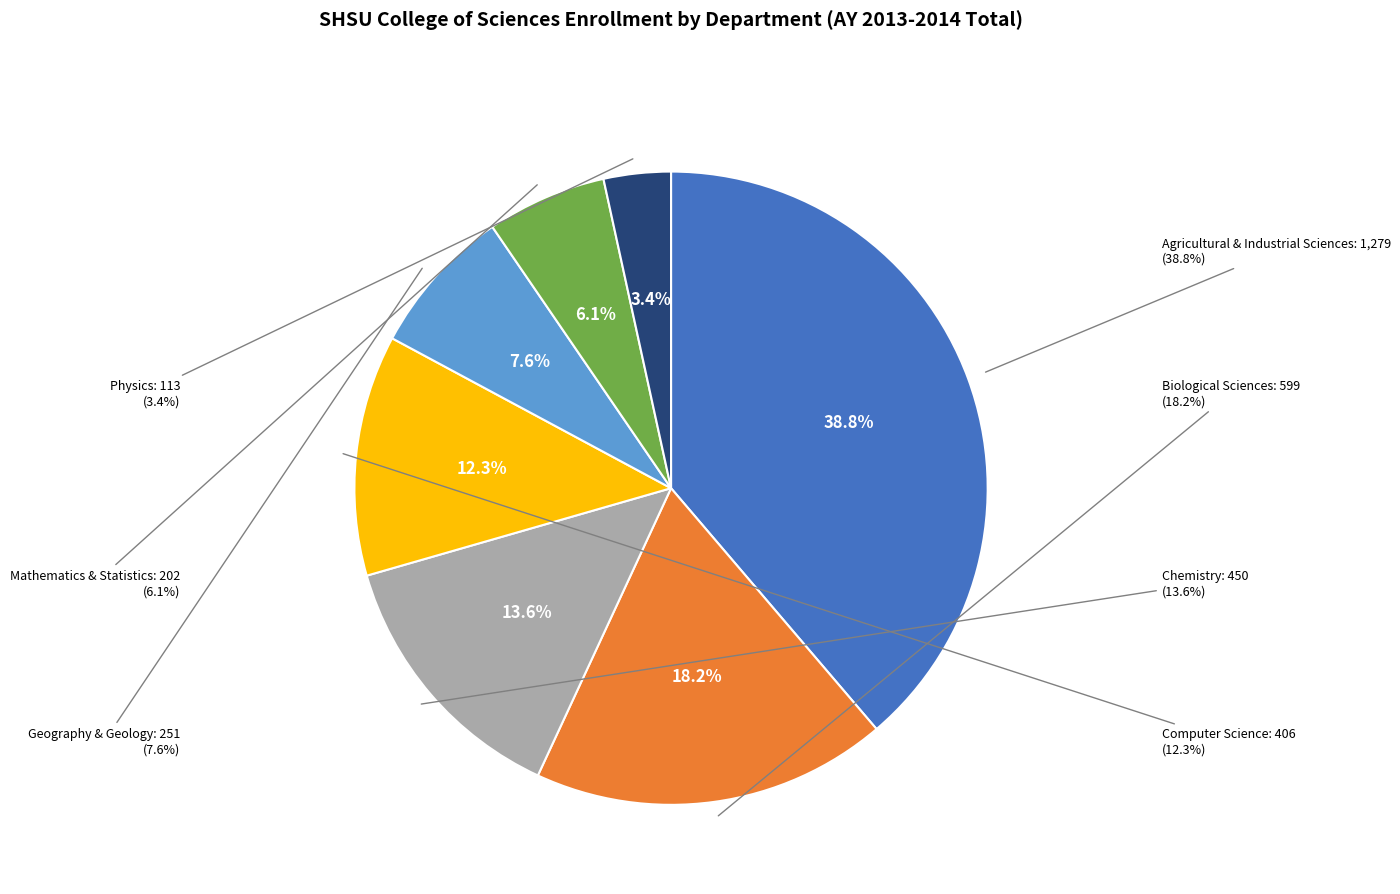

Which category has the smallest portion of the pie?

Physics